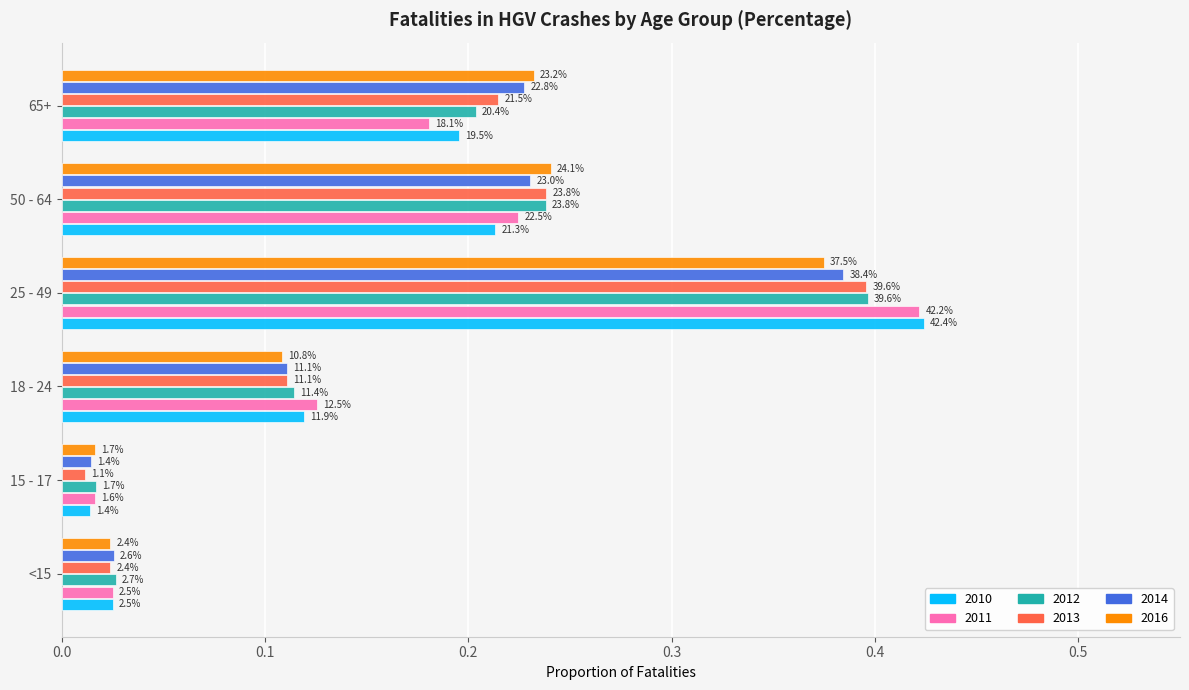

What position from the left is 25 - 49?

4